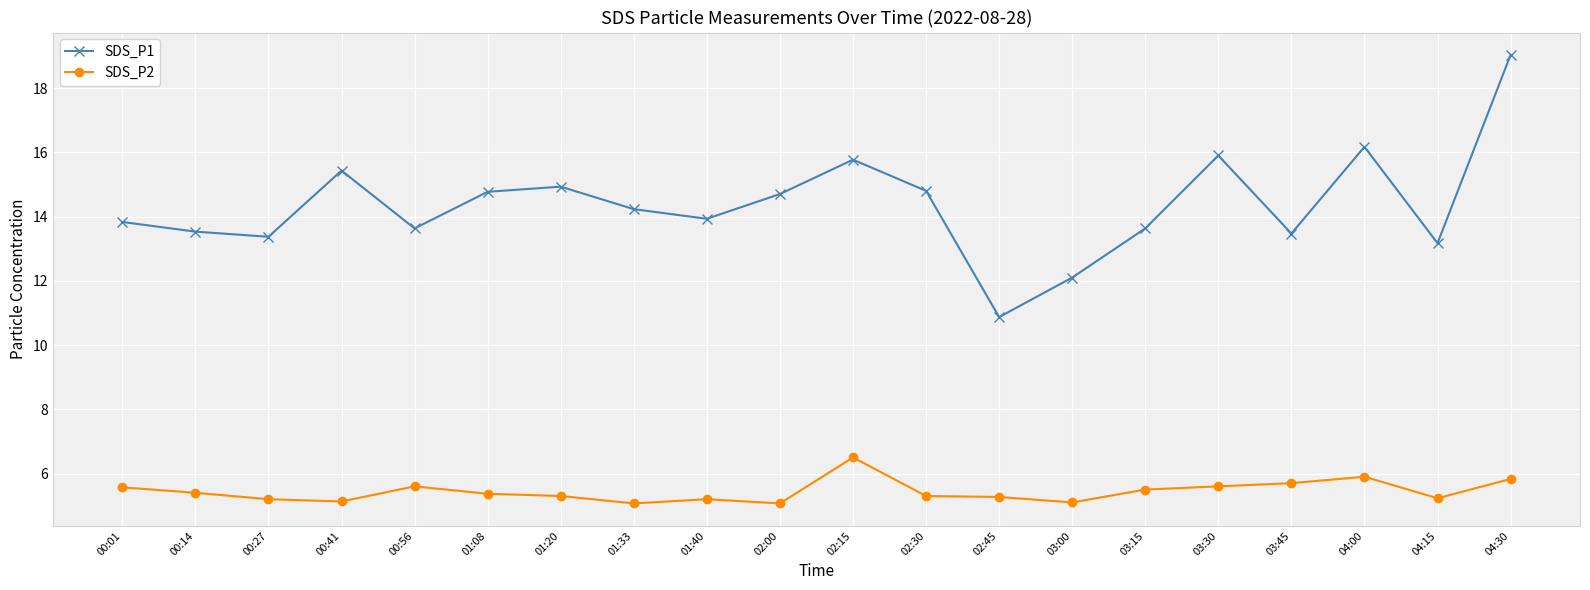

True or false: SDS_P2 has more than 1 interior local peaks.

True